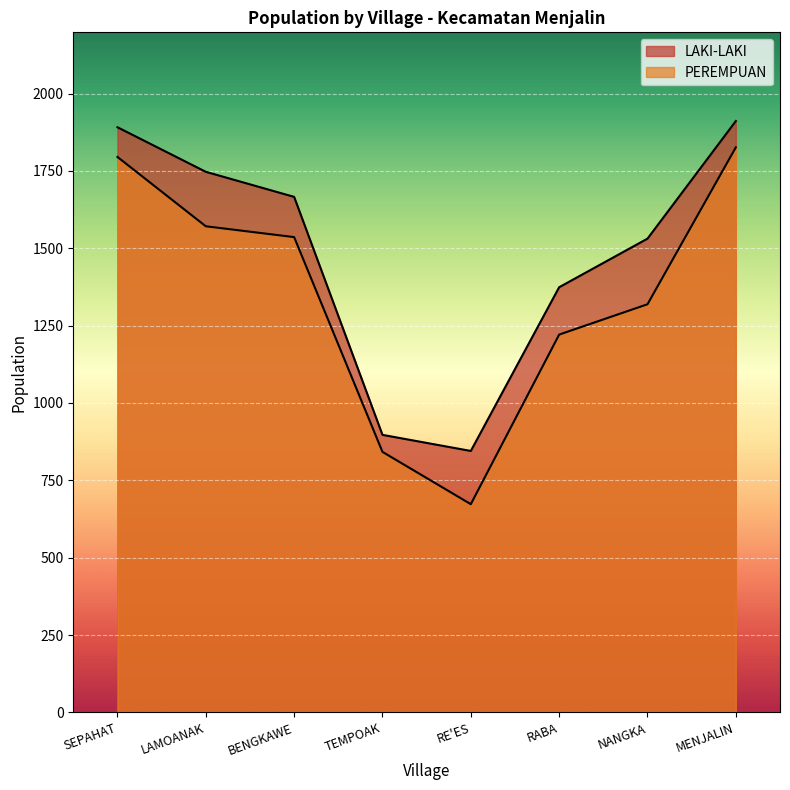

Which series has the widest spread of values?

PEREMPUAN